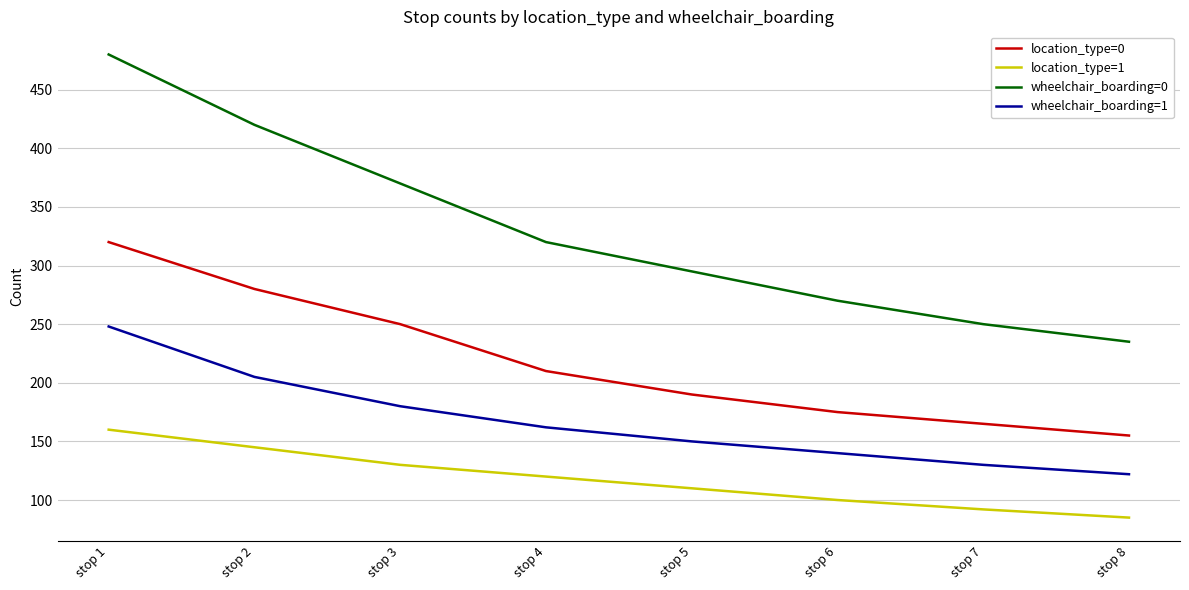

How many values in the location_type=0 series are below 210?

4